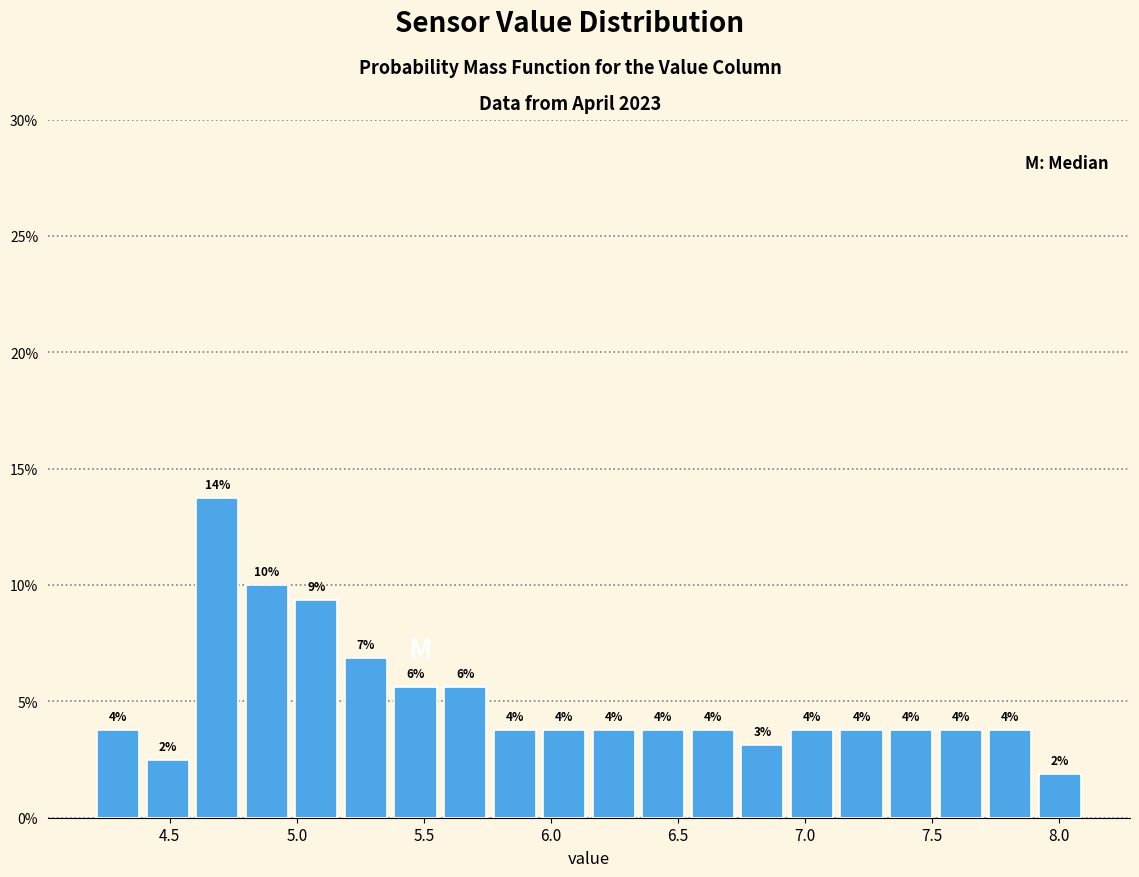

Read against the x-axis, roughly where is the centre of the tallest bar?

4.70